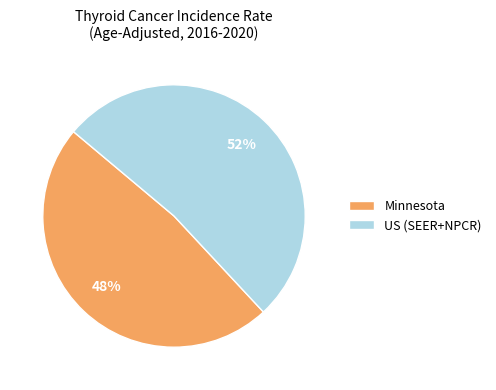

To the nearest percent, what percentage of the pie is US (SEER+NPCR)?

52%